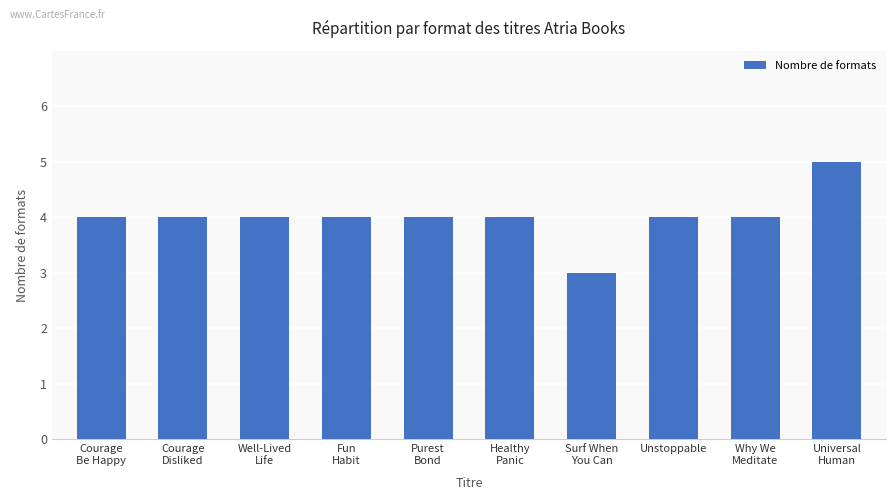

What is the average value?

4